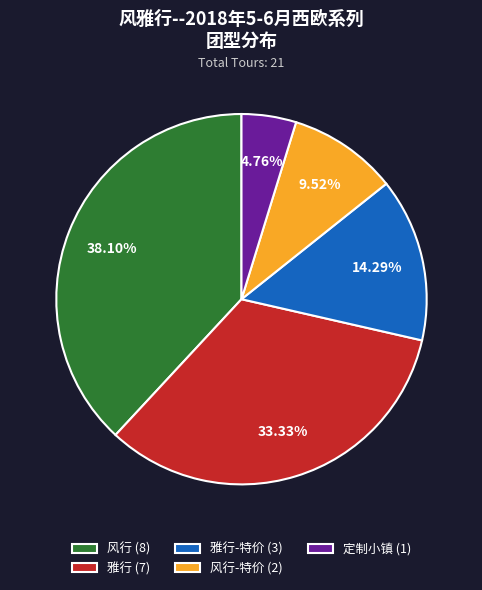

Does any single category account for the majority?

No